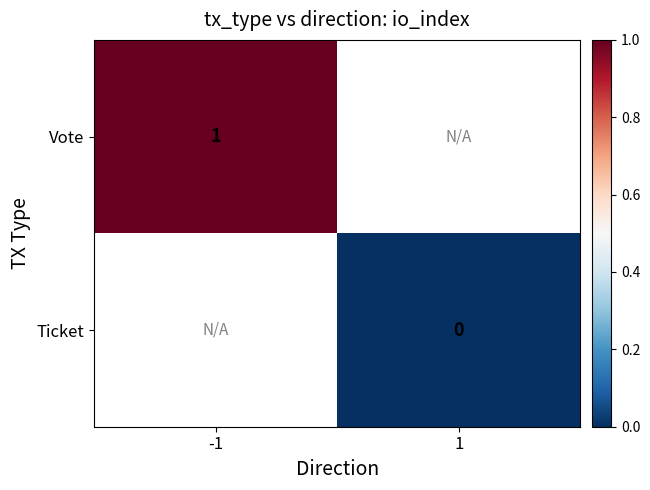

Is it true that Vote equals 1 at -1?

True